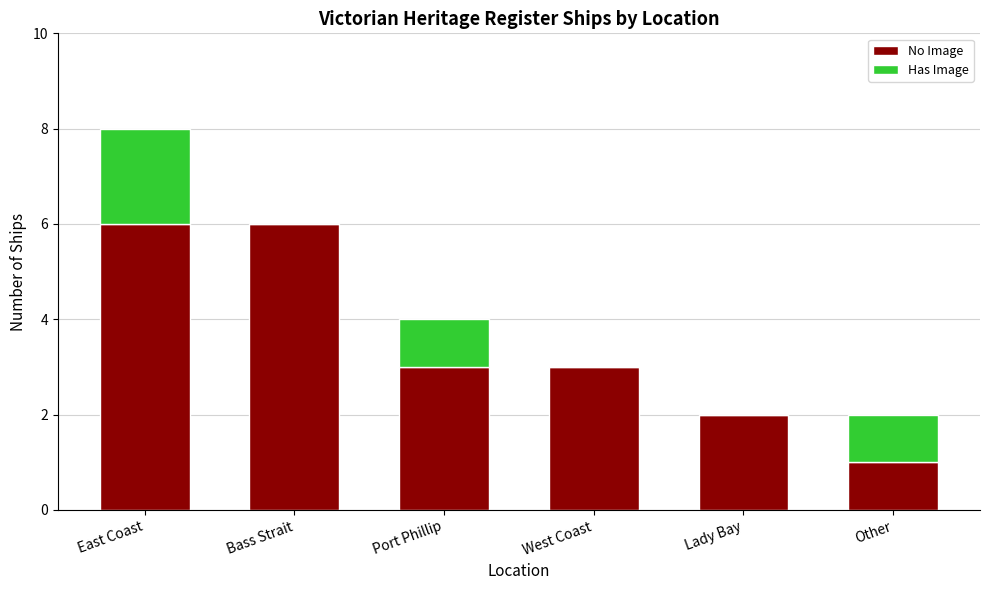

What is the difference between the No Image values at East Coast and Port Phillip?

3